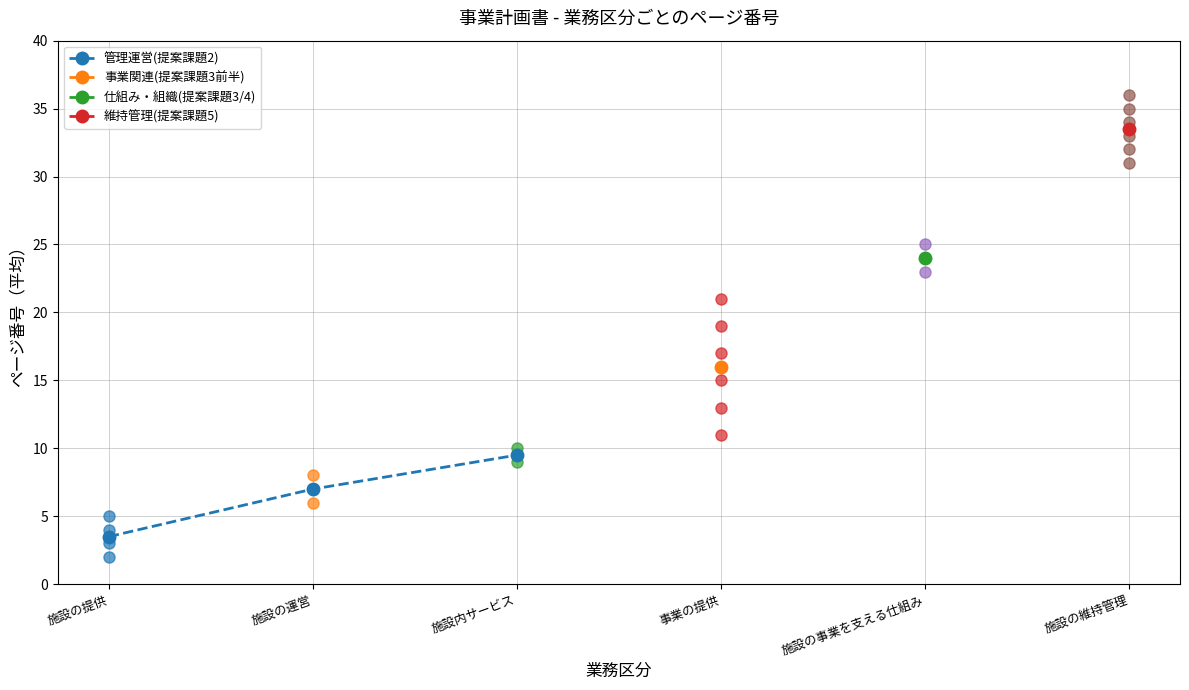

How many values are below 7?

1